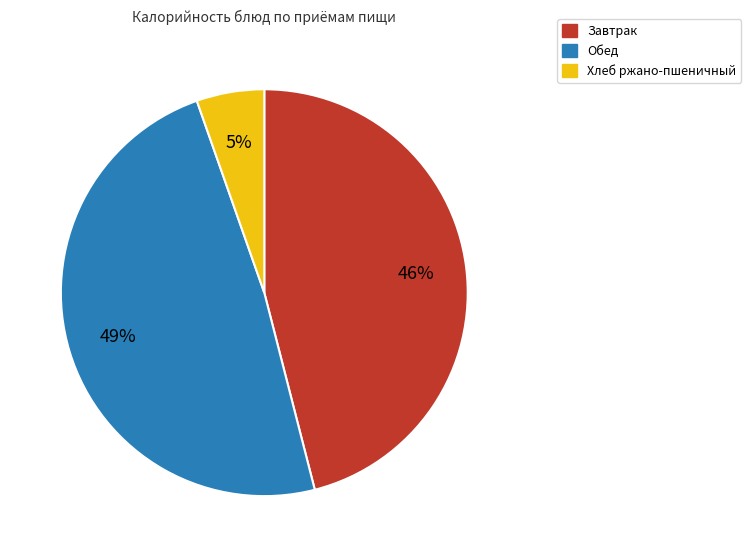

Is there a majority slice in this chart?

No